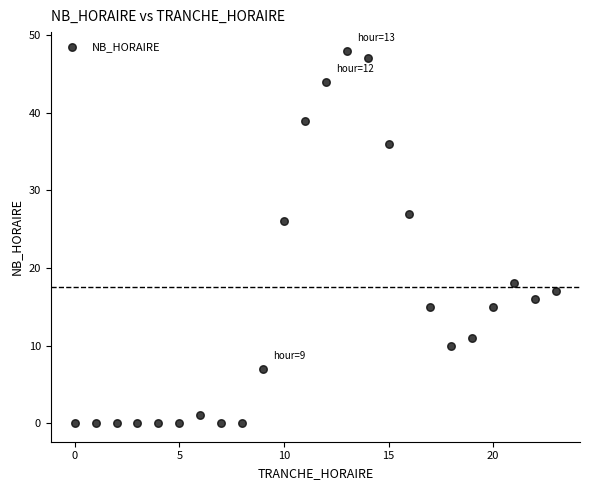

What is the range of X values (max minus min)?

23